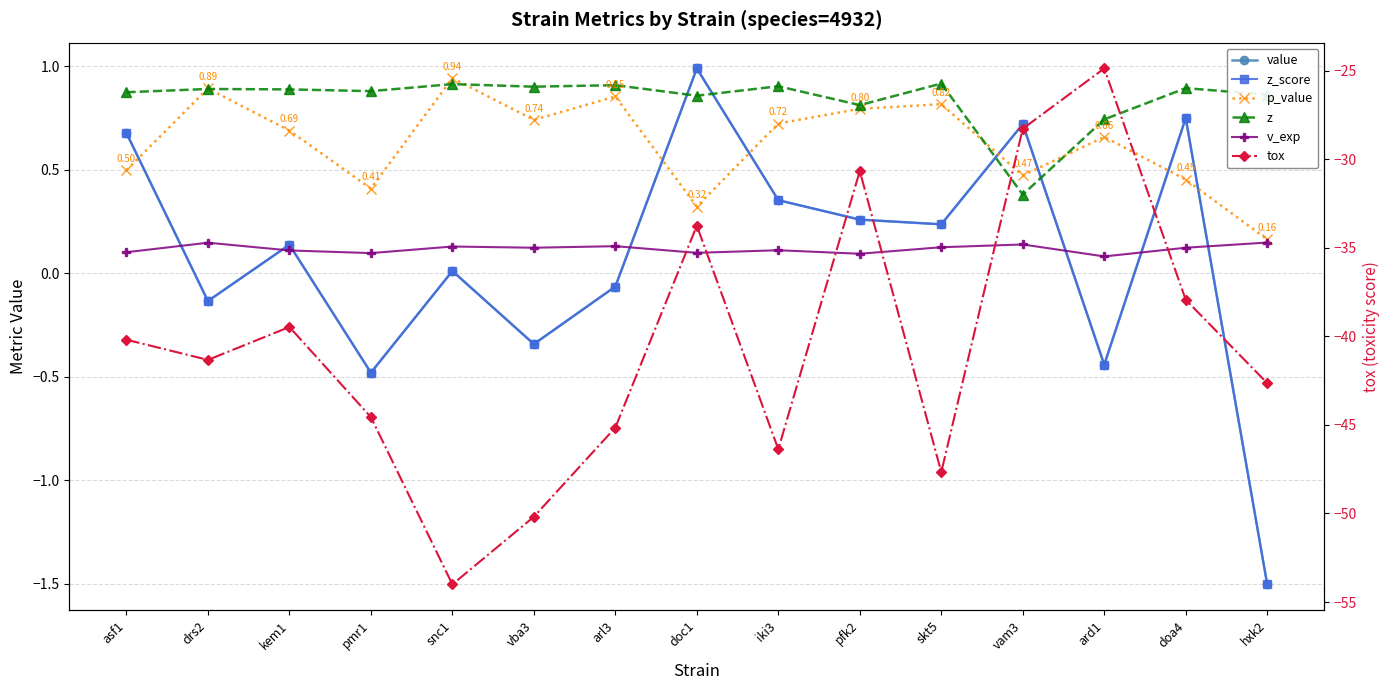

What is the sum of the value values at pmr1 and ard1?

-0.9